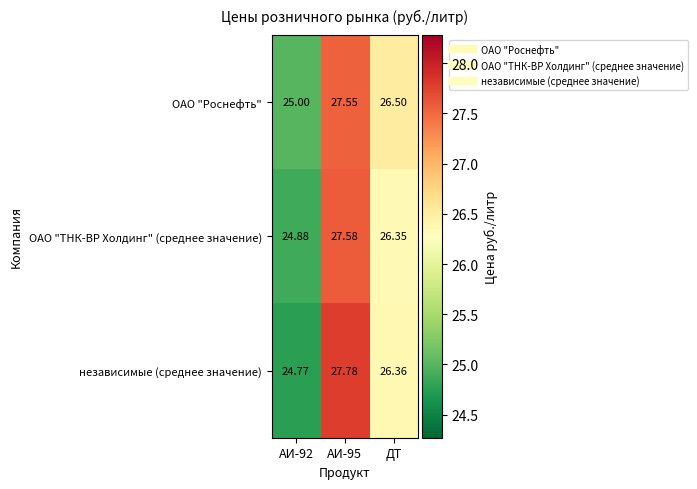

At ДТ, list the series in order from smallest to largest.

ОАО "ТНК-ВР Холдинг" (среднее значение), независимые (среднее значение), ОАО "Роснефть"